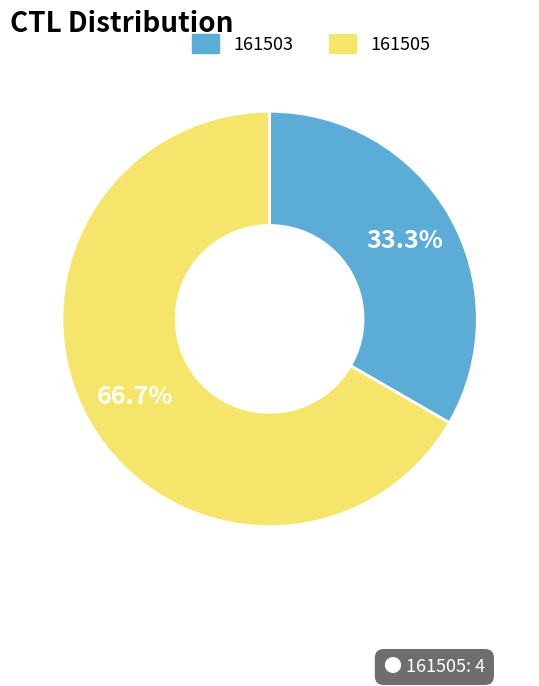

What percentage do 161503 and 161505 together represent?

100.0%